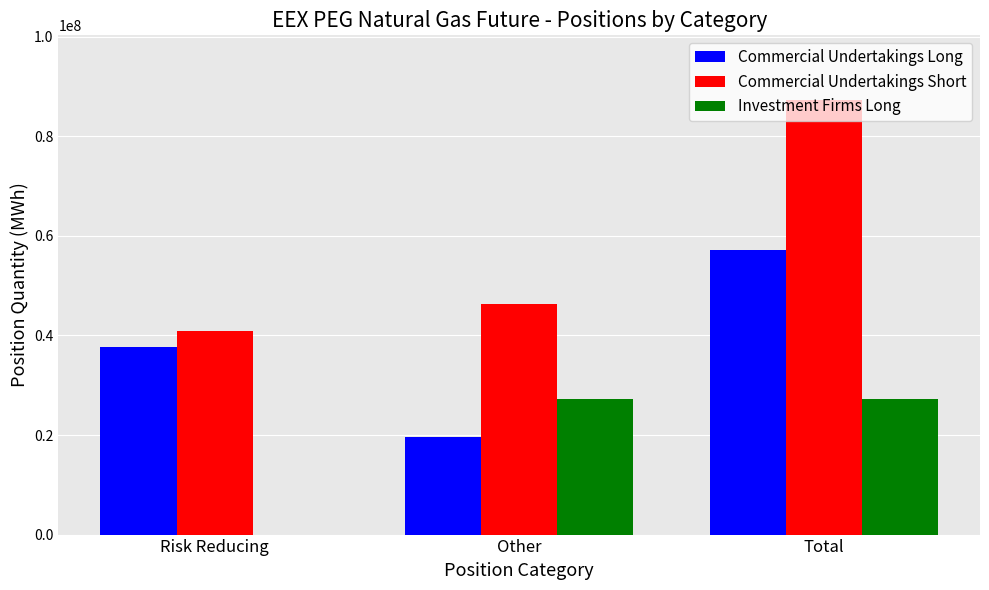

Reading left to right, transcribe all the data shown in this chart.

Commercial Undertakings Long: Risk Reducing=37685448.0	Other=19526564.0	Total=57212012.0
Commercial Undertakings Short: Risk Reducing=40914273.0	Other=46292087.0	Total=87206360.0
Investment Firms Long: Risk Reducing=0.0	Other=27301446.0	Total=27301446.0